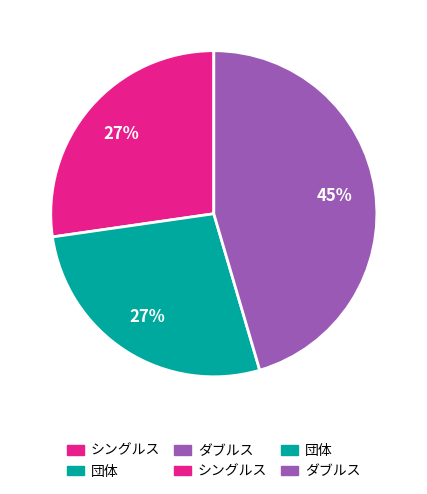

Does any single category account for the majority?

No